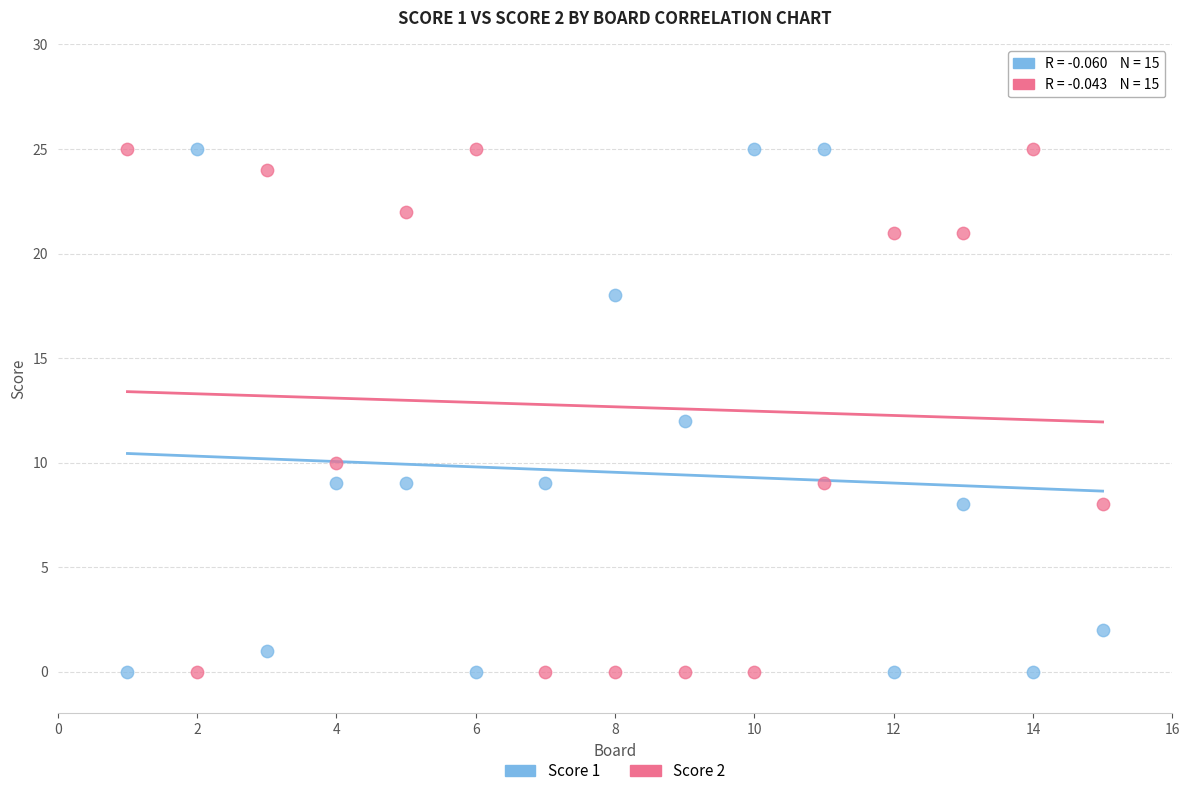

What is the X range (max minus min) for the scatter plot?

14